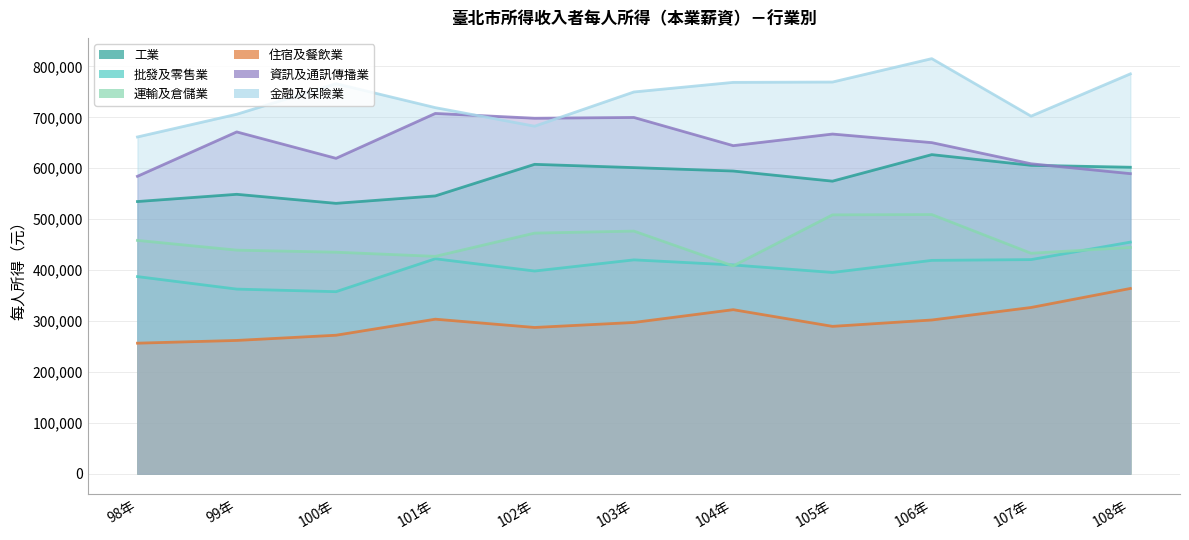

How many lines are shown in the chart?

6